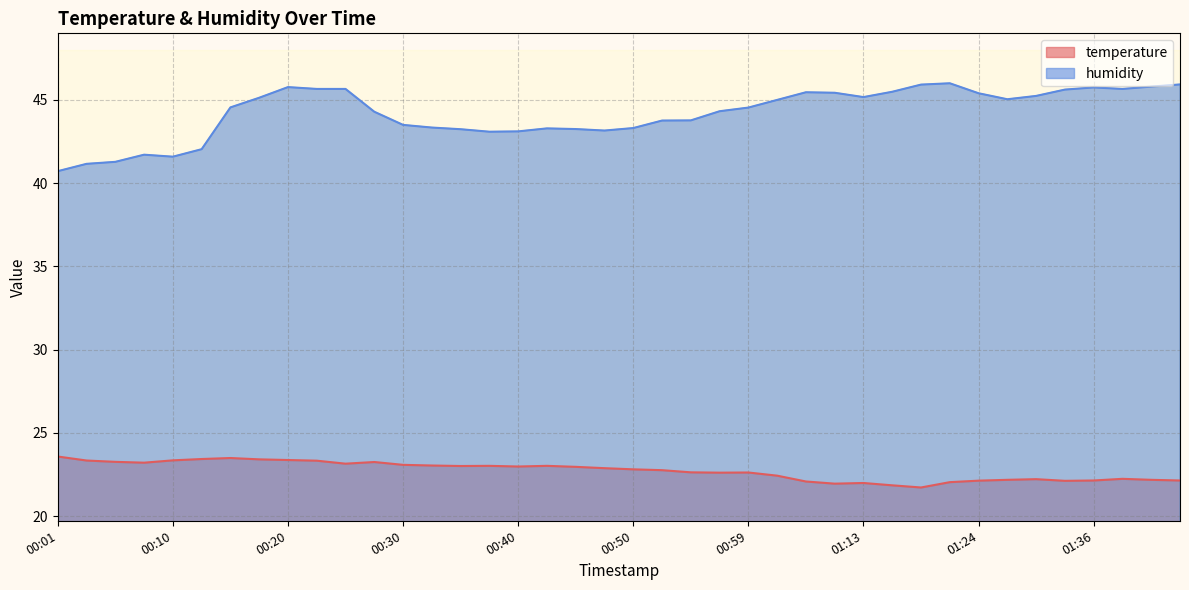

True or false: temperature has more than 0 interior local peaks.

True